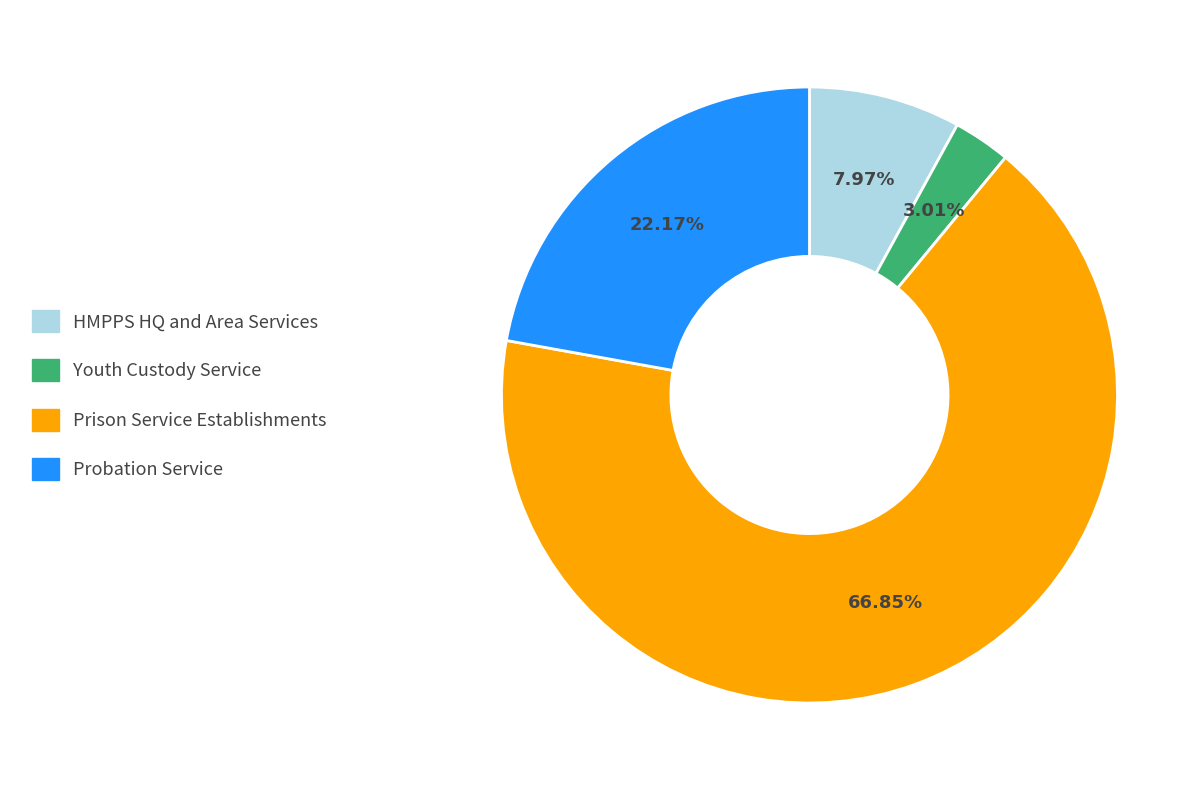

To the nearest percent, what percentage of the pie is Probation Service?

22%